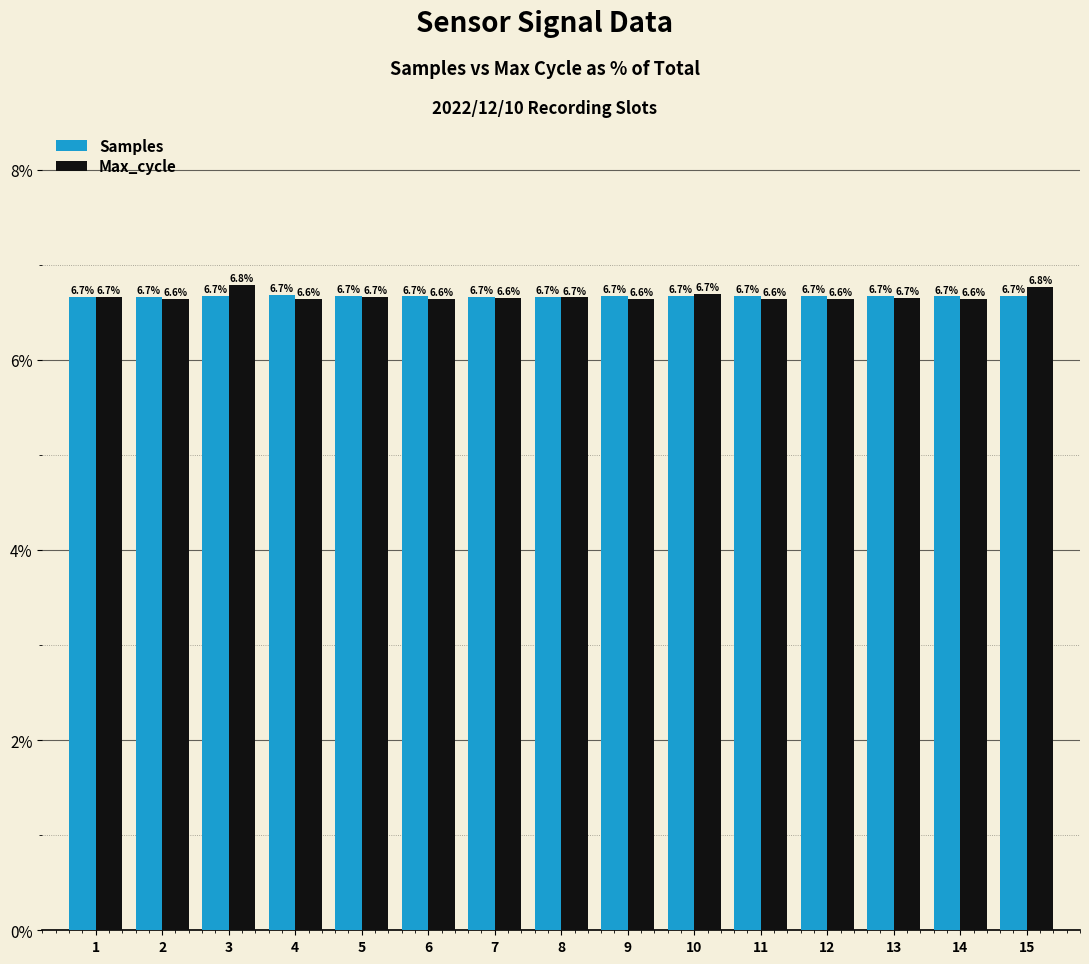

List the series in order of their peak value, lowest first.

Samples, Max_cycle